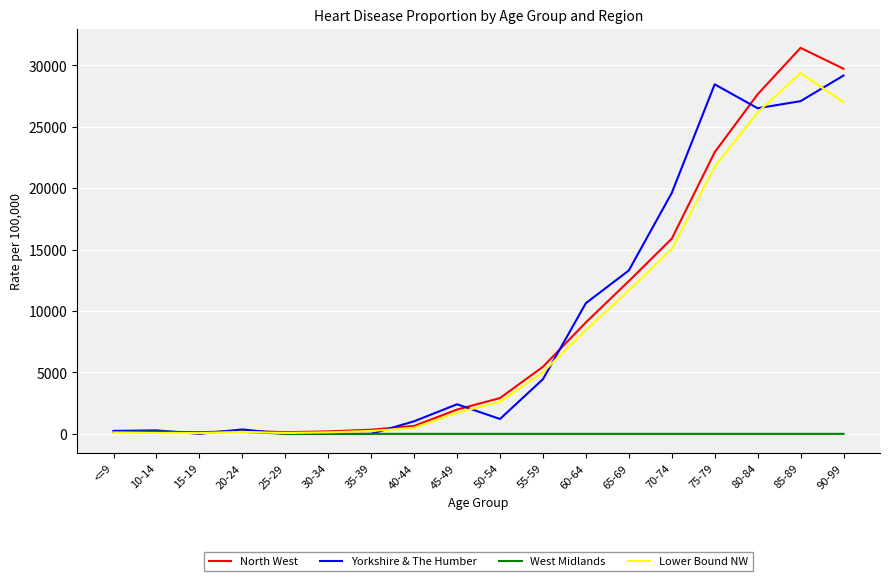

At which label is North West closest to 15771?

70-74